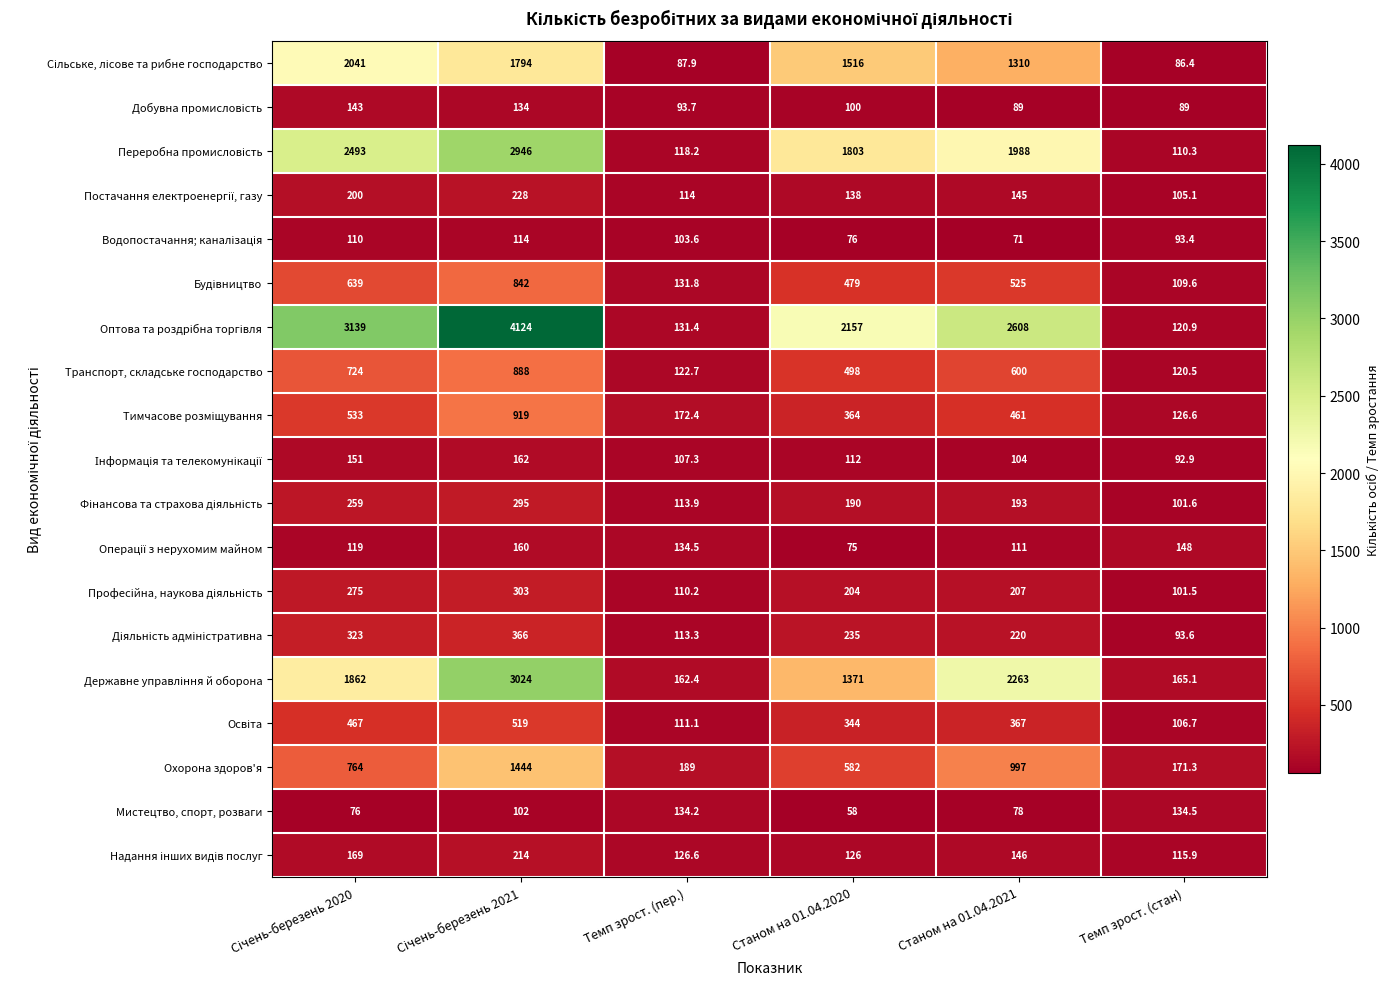

At how many categories does at least one series exceed 1343?

4